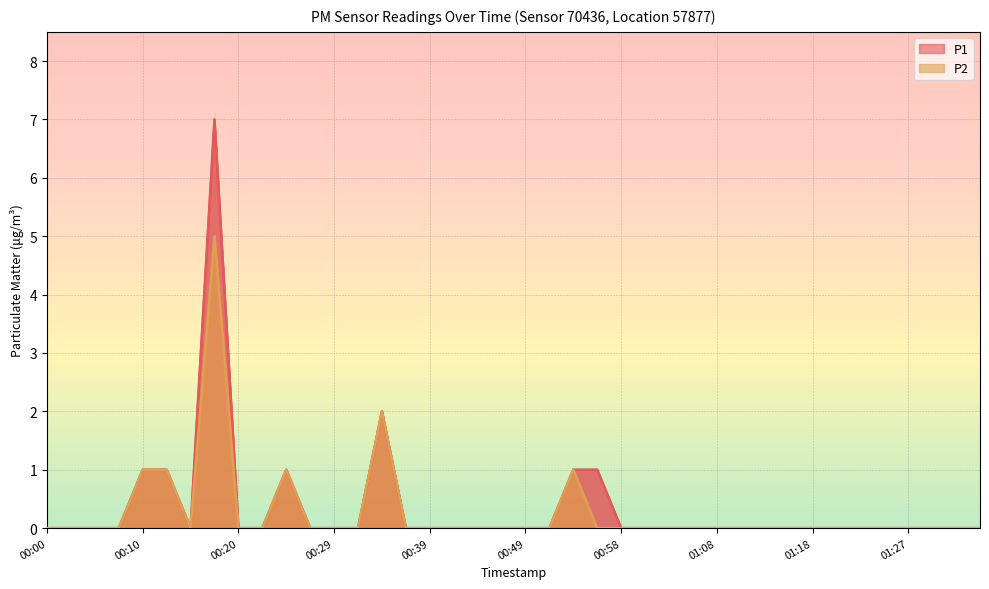

Between 00:51 and 01:10, which series saw the biggest shift?

P1